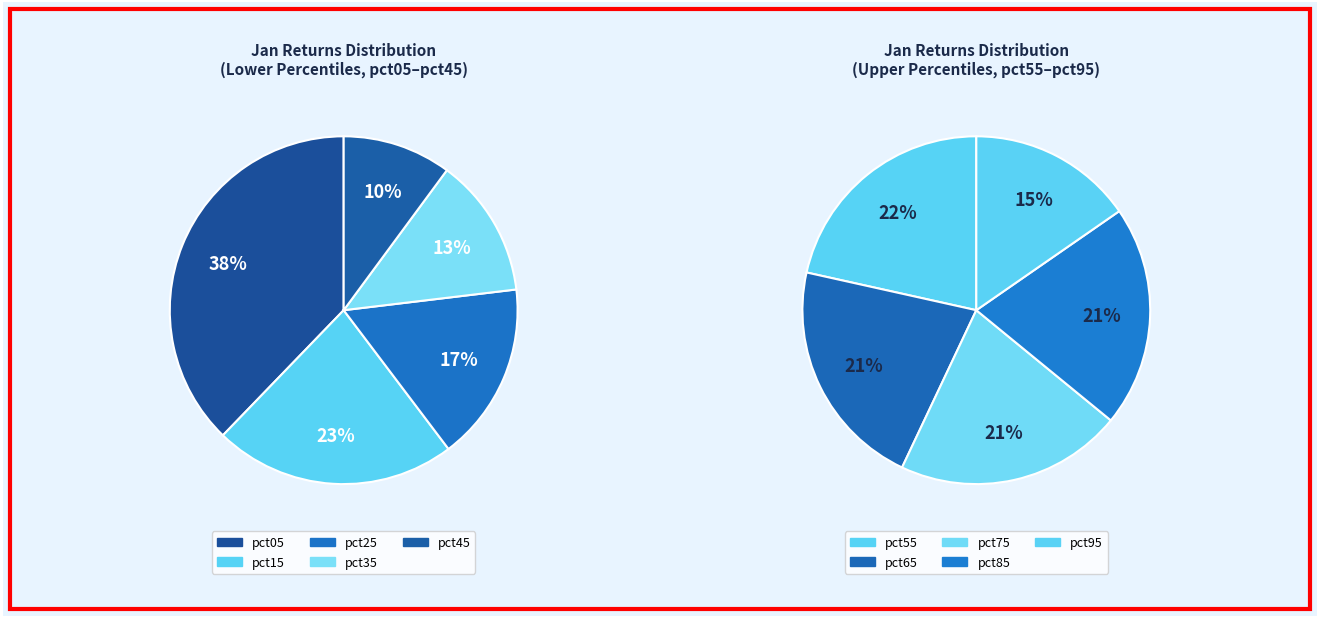

Count the number of slices in the pie.

10